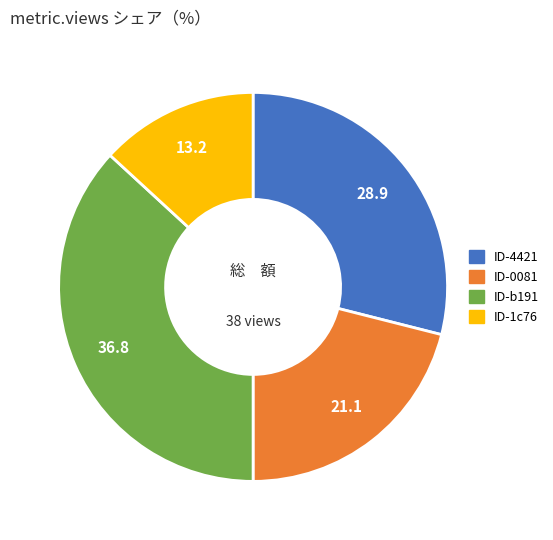

Is there a majority slice in this chart?

No